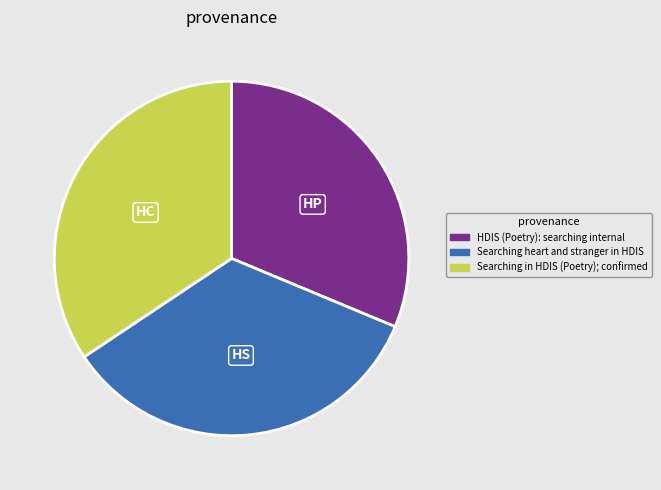

Which has a higher value, HDIS (Poetry): searching internal or Searching heart and stranger in HDIS?

Searching heart and stranger in HDIS